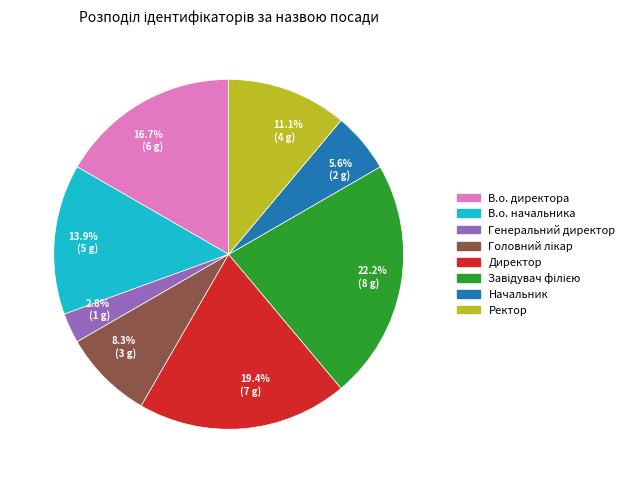

Count the number of slices in the pie.

8